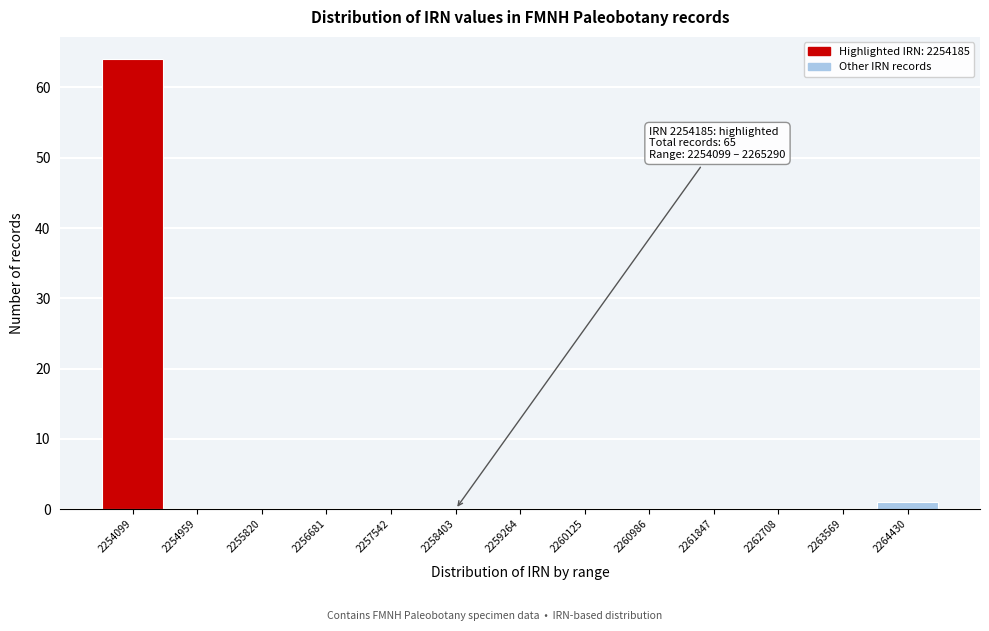

Reading right to left, extract all data points from this chart.

2264430=1	2263569=0	2262708=0	2261847=0	2260986=0	2260125=0	2259264=0	2258403=0	2257542=0	2256681=0	2255820=0	2254959=0	2254099=64